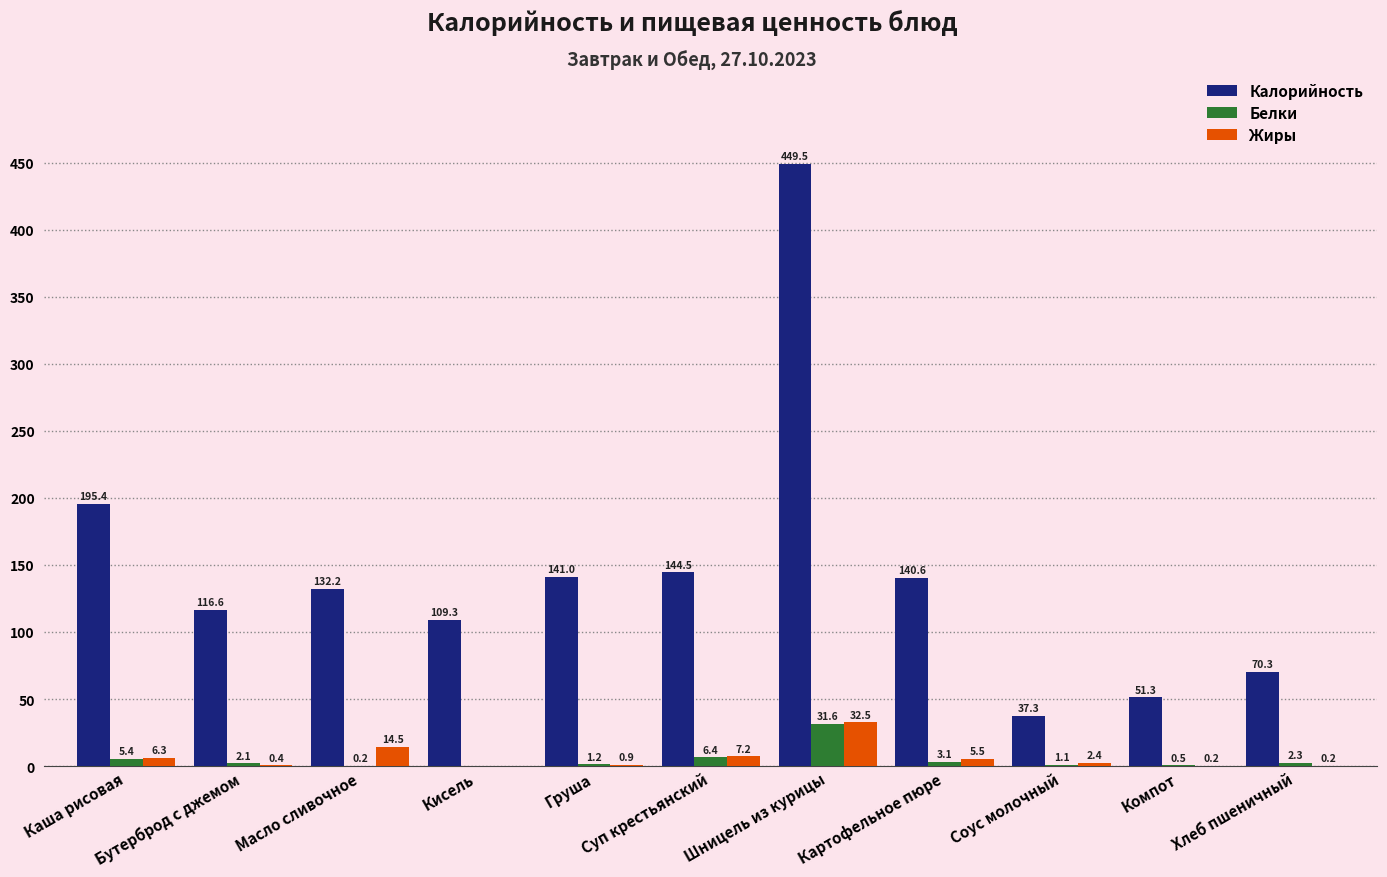

At which label does Жиры reach its peak?

Шницель из курицы